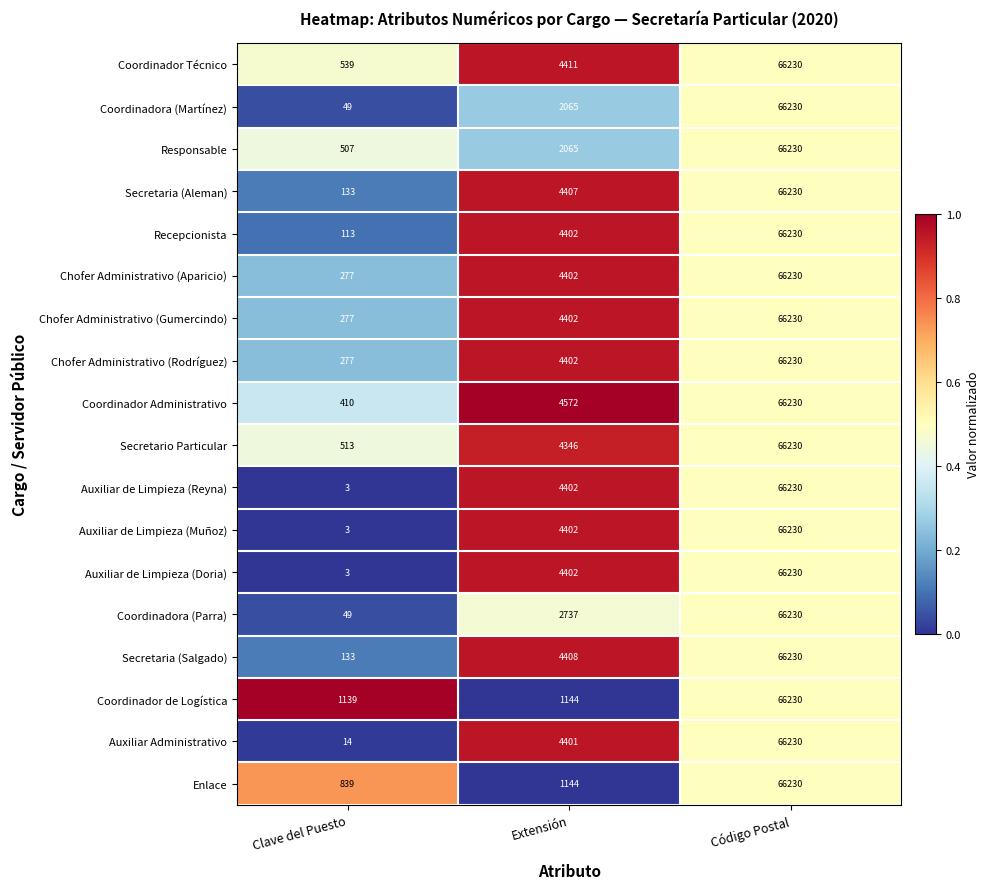

Is it true that Coordinadora (Parra) equals 31 at Clave del Puesto?

False